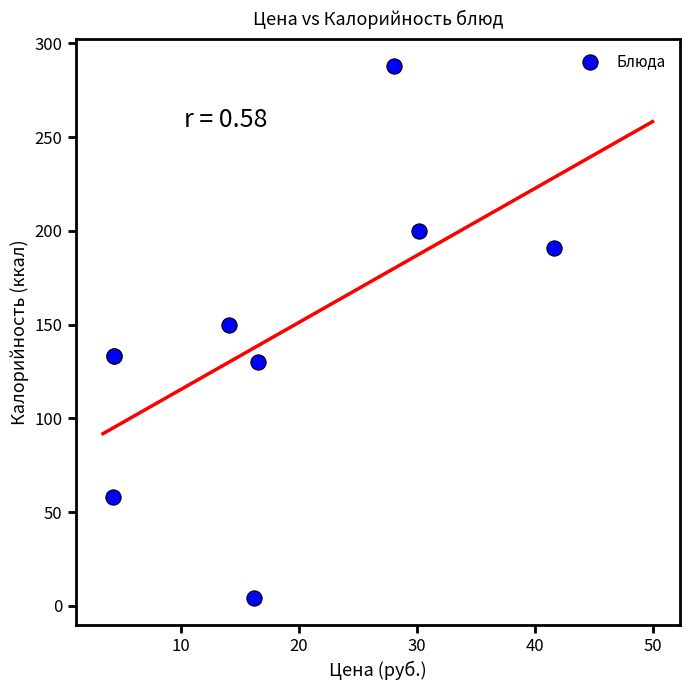

What Y value in the scatter plot is closest to 146?

150